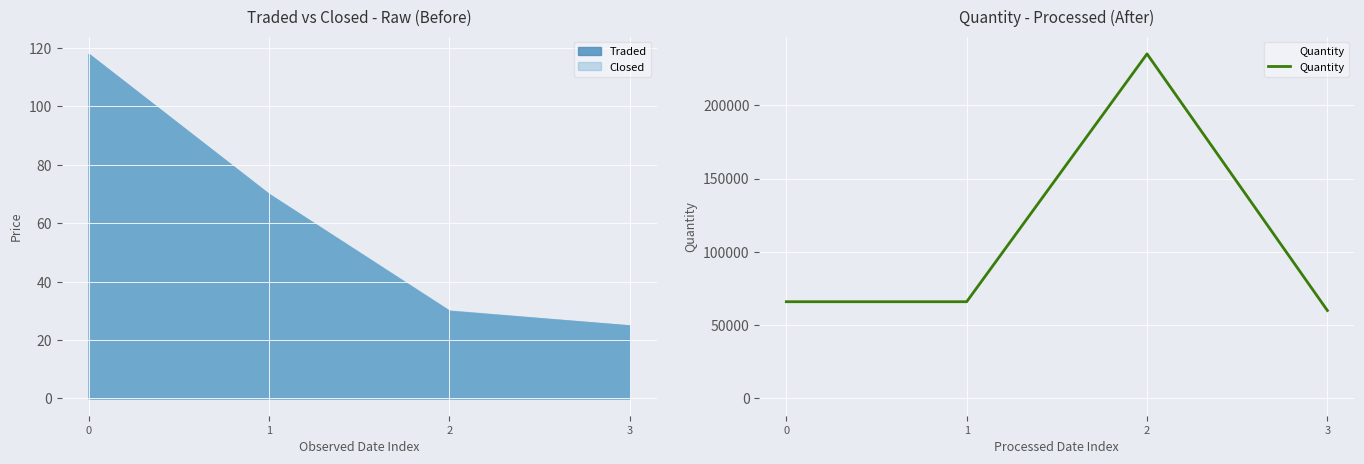

Reading left to right, transcribe all the data shown in this chart.

0=66000	1=66000	2=235000	3=60000